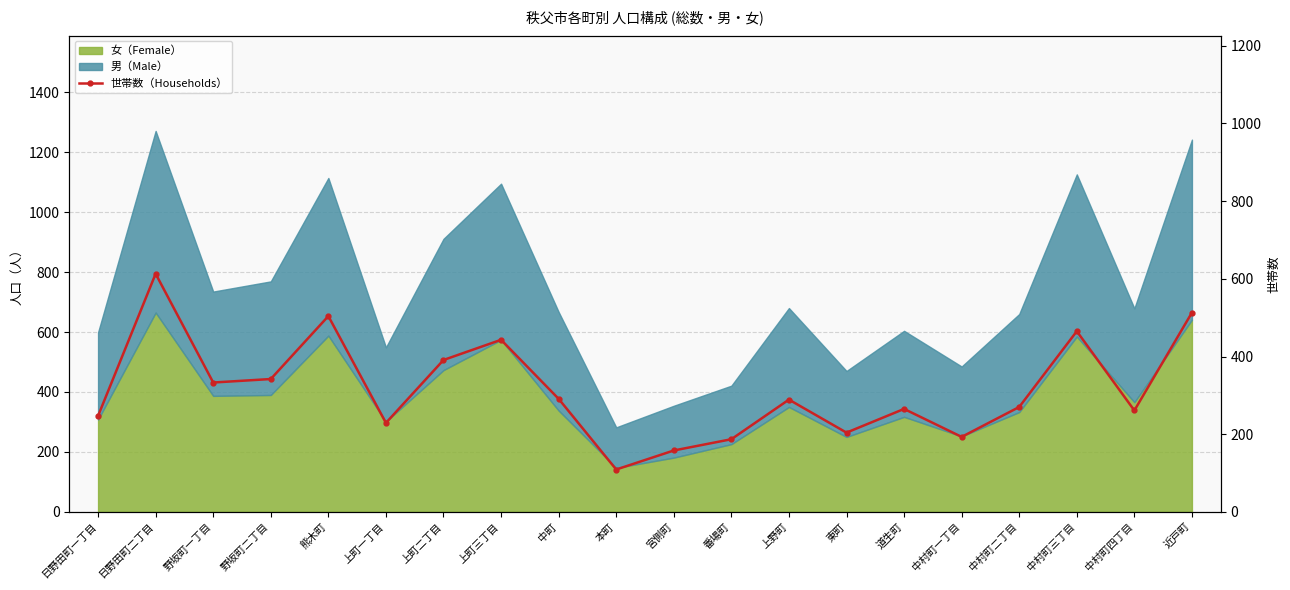

What is the difference between the second highest and second lowest values?

355